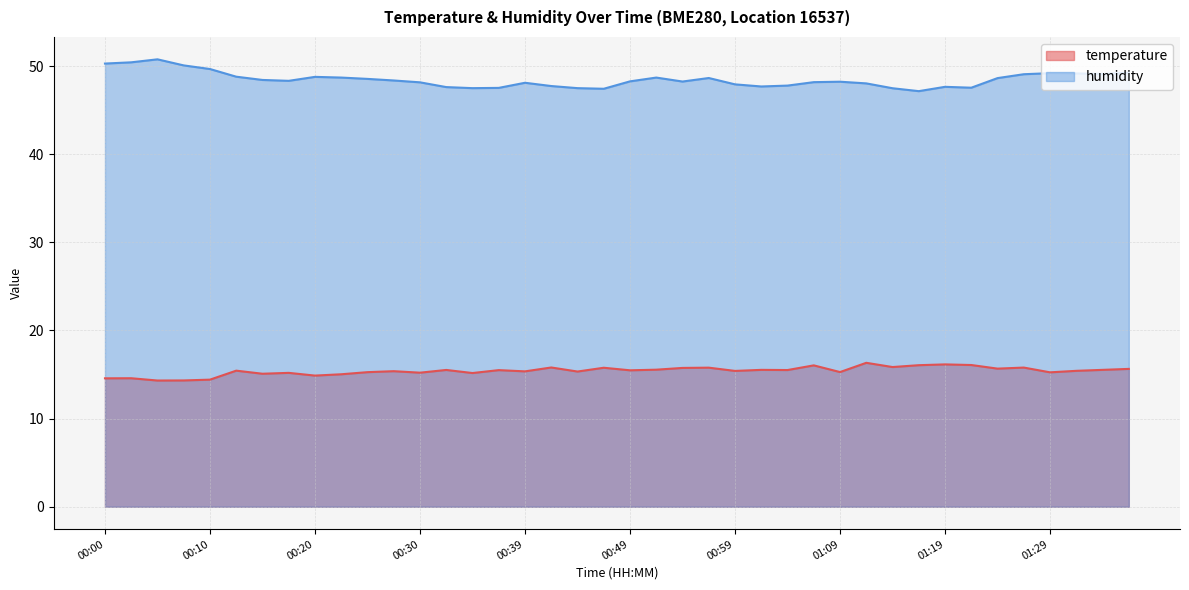

True or false: temperature and humidity intersect in this chart.

False